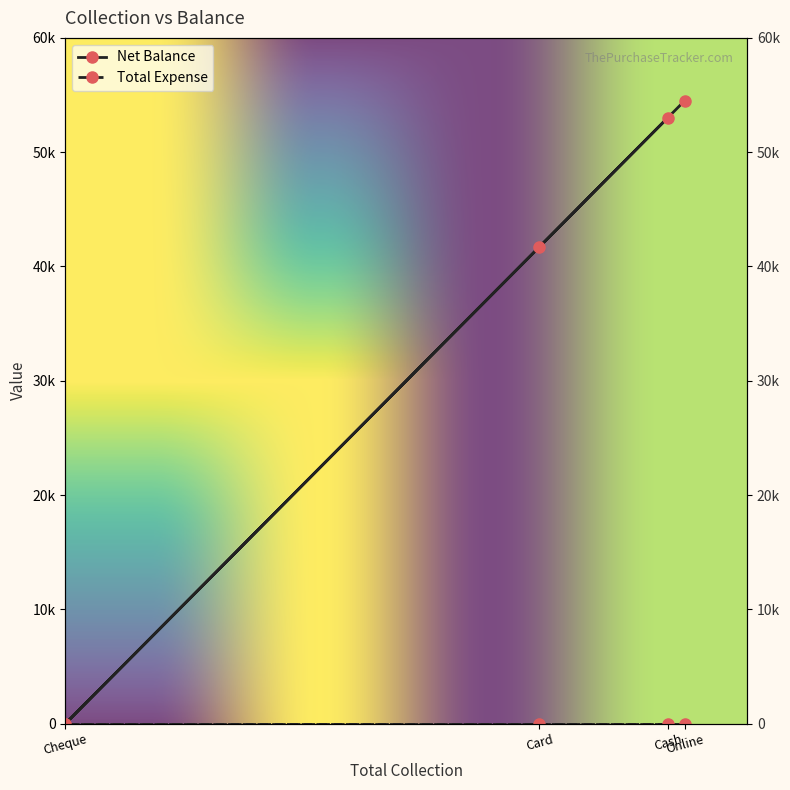

True or false: the data shows 41700 at Card.

True